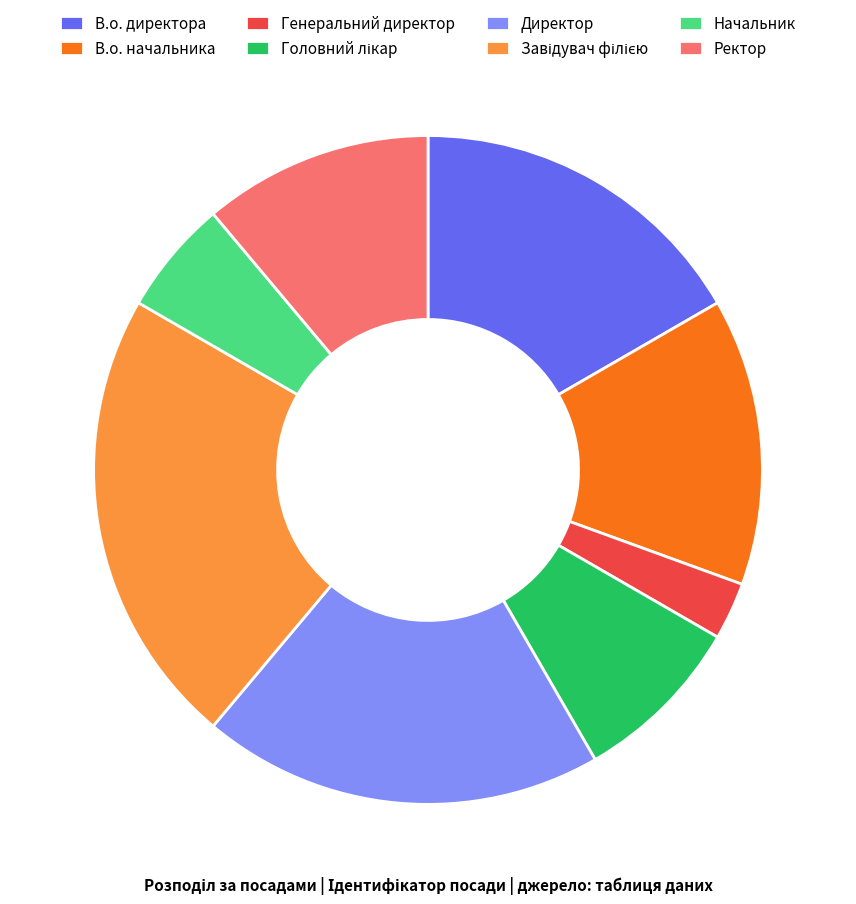

Is the sum of Директор and В.о. начальника greater than half?

No